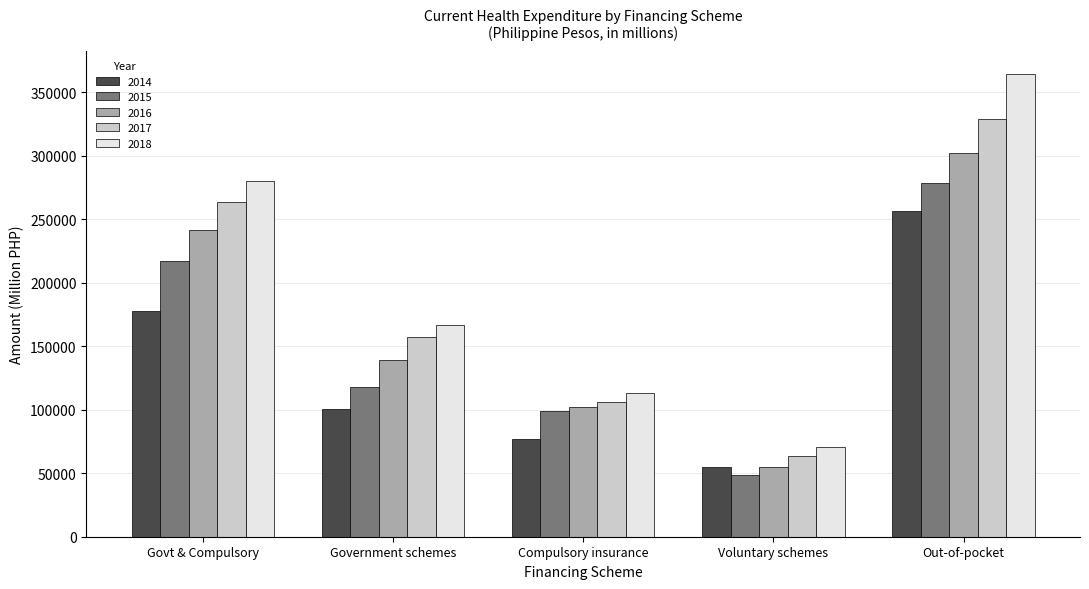

At which label does 2018 reach its minimum?

Voluntary schemes